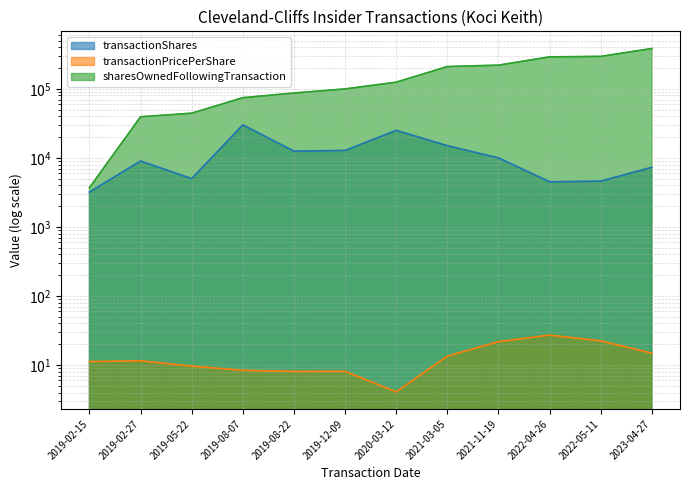

True or false: sharesOwnedFollowingTransaction has more than 0 interior local peaks.

False